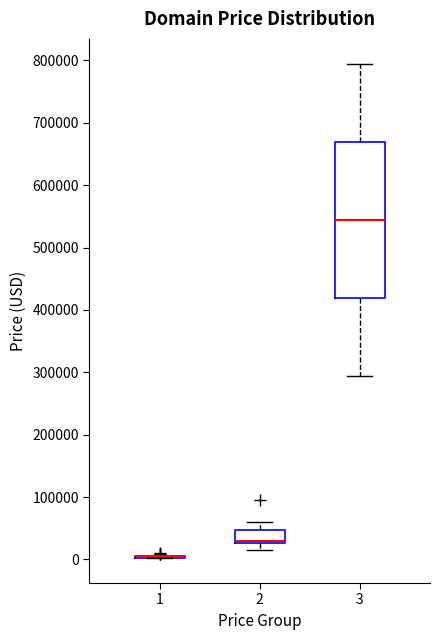

Reading left to right, read every box against the y-axis: the position of its median line, the range the box covers, and the ends of its whiskers. The values are not printed on the chart, so give them approximately, as read against the axis.

1: box collapsed to a line at 0, whiskers 0 to 0
2: median 30000 (just above the box's lower edge), box 30000 to 50000, whiskers 10000 to 60000
3: median 540000, box 420000 to 670000, whiskers 290000 to 790000